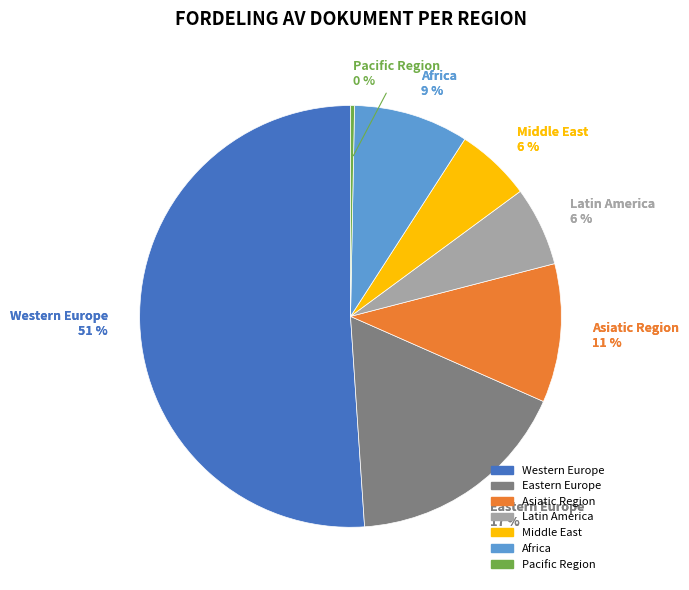

What is the majority slice?

Western Europe